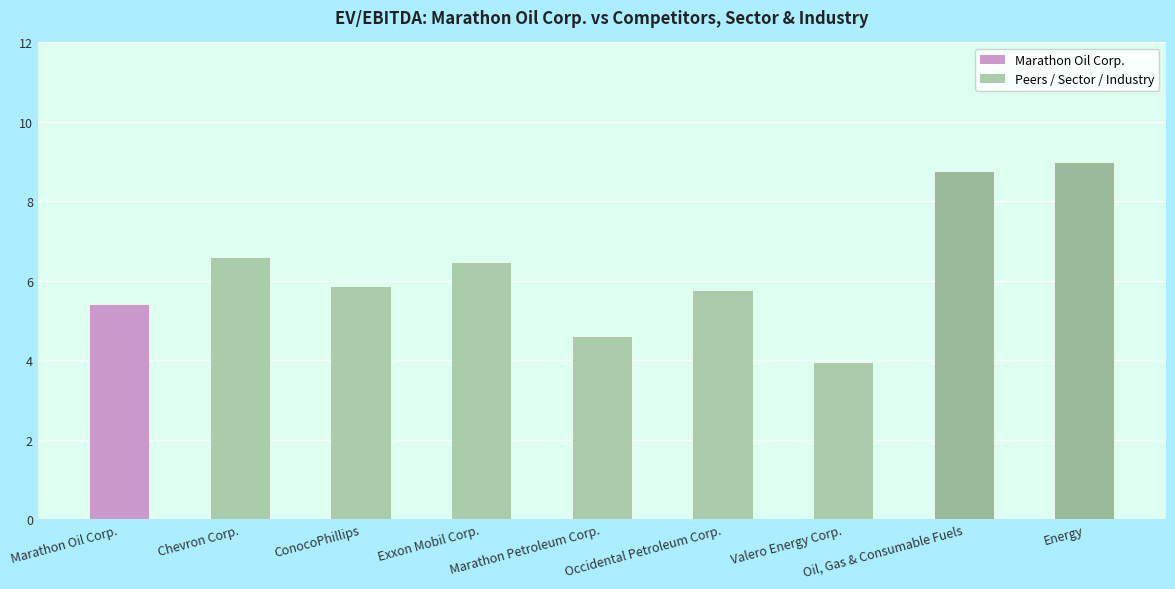

How many bars are there in total?

9